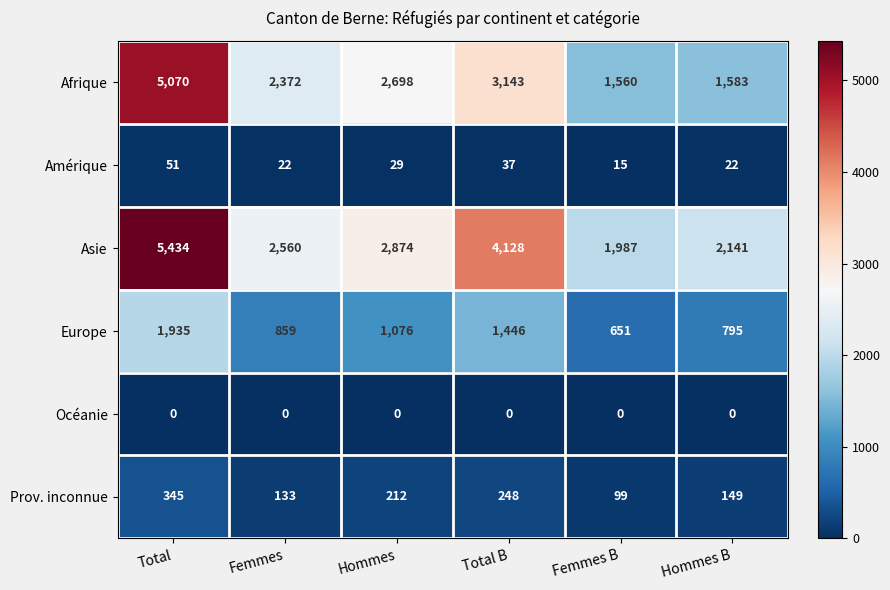

At which category is the sum across all series the highest?

Total